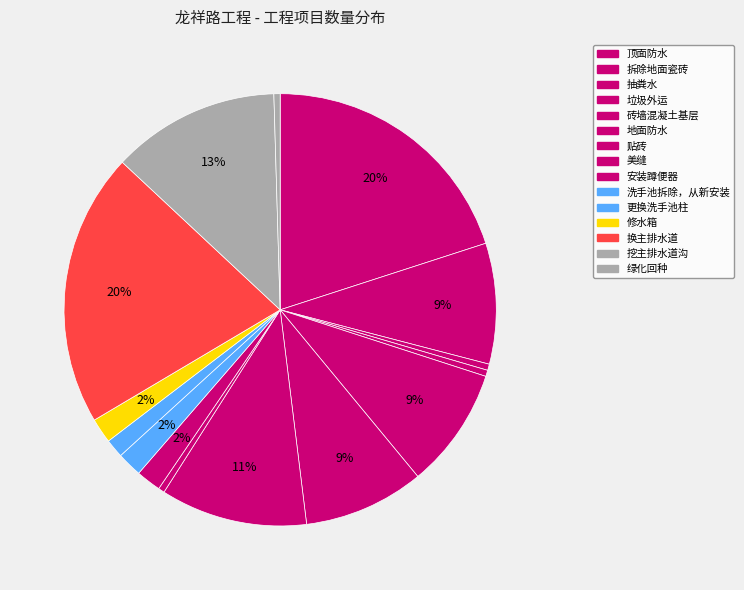

How many segments does this pie chart have?

15